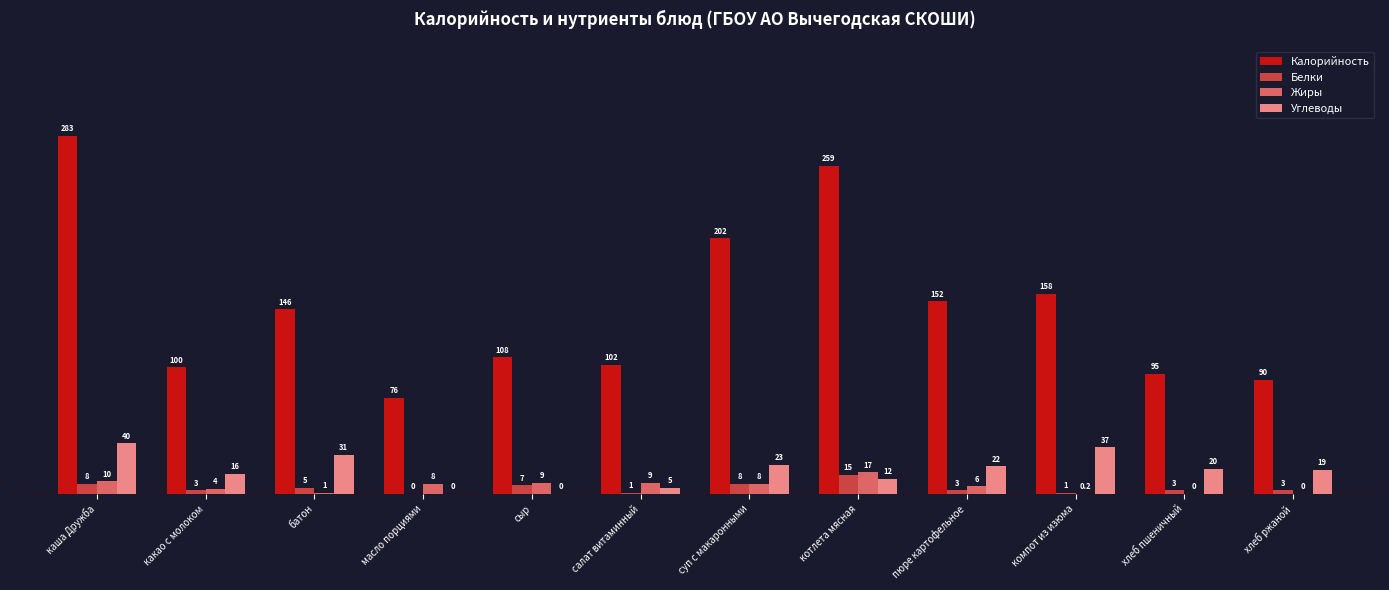

What is the spread (max minus min) of values at котлета мясная?

247.0